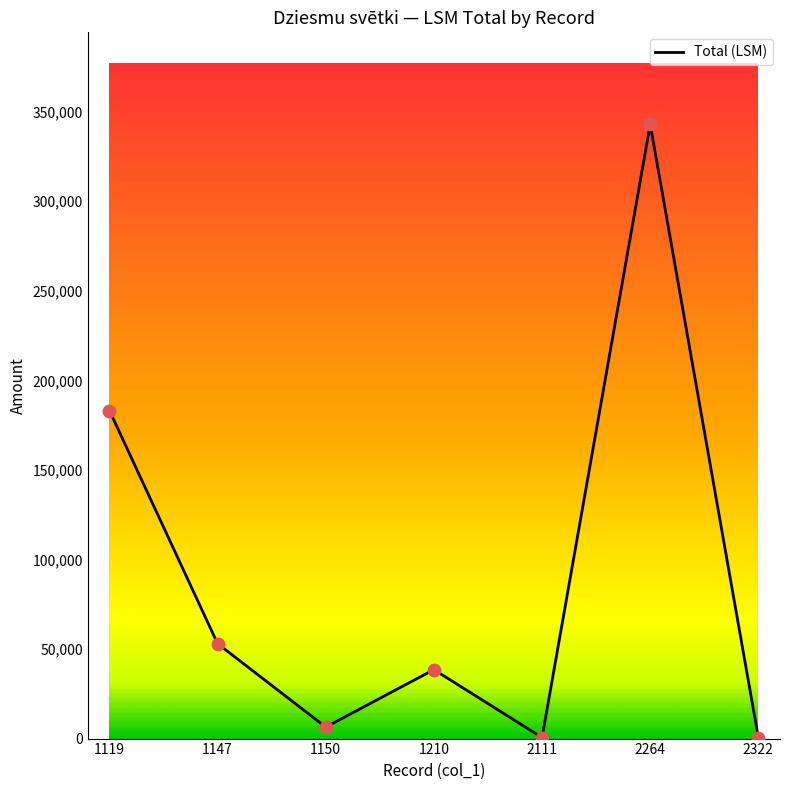

Which has a higher value, 1147 or 1150?

1147